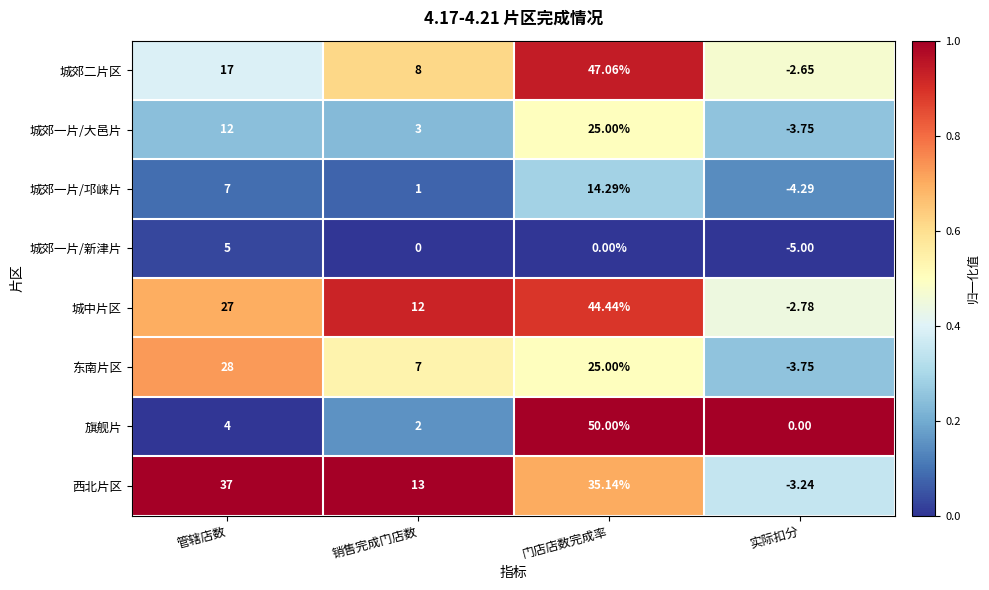

List the series in order of their peak value, highest first.

旗舰片, 城郊二片区, 城中片区, 西北片区, 东南片区, 城郊一片/大邑片, 城郊一片/邛崃片, 城郊一片/新津片